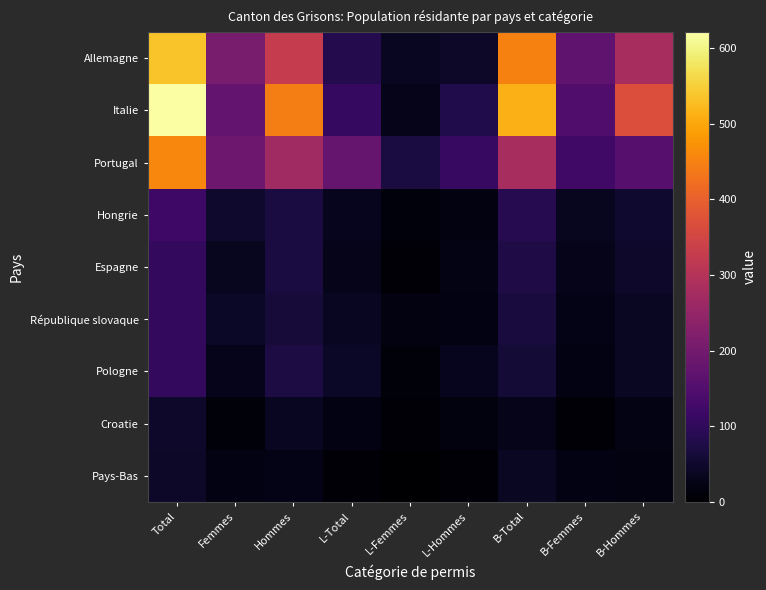

Reading right to left, list all the values displayed in this chart.

Allemagne: B-Hommes=280	B-Femmes=170	B-Total=450	L-Hommes=46	L-Femmes=37	L-Total=83	Hommes=327	Femmes=207	Total=534
Italie: B-Hommes=368	B-Femmes=146	B-Total=514	L-Hommes=78	L-Femmes=29	L-Total=107	Hommes=446	Femmes=175	Total=621
Portugal: B-Hommes=156	B-Femmes=123	B-Total=279	L-Hommes=111	L-Femmes=68	L-Total=179	Hommes=267	Femmes=191	Total=458
Hongrie: B-Hommes=51	B-Femmes=36	B-Total=87	L-Hommes=19	L-Femmes=13	L-Total=32	Hommes=70	Femmes=49	Total=119
Espagne: B-Hommes=47	B-Femmes=29	B-Total=76	L-Hommes=22	L-Femmes=5	L-Total=27	Hommes=69	Femmes=34	Total=103
République slovaque: B-Hommes=41	B-Femmes=25	B-Total=66	L-Hommes=20	L-Femmes=18	L-Total=38	Hommes=61	Femmes=43	Total=104
Pologne: B-Hommes=39	B-Femmes=20	B-Total=59	L-Hommes=33	L-Femmes=10	L-Total=43	Hommes=72	Femmes=30	Total=102
Croatie: B-Hommes=22	B-Femmes=5	B-Total=27	L-Hommes=15	L-Femmes=6	L-Total=21	Hommes=37	Femmes=11	Total=48
Pays-Bas: B-Hommes=19	B-Femmes=20	B-Total=39	L-Hommes=6	L-Femmes=1	L-Total=7	Hommes=25	Femmes=21	Total=46